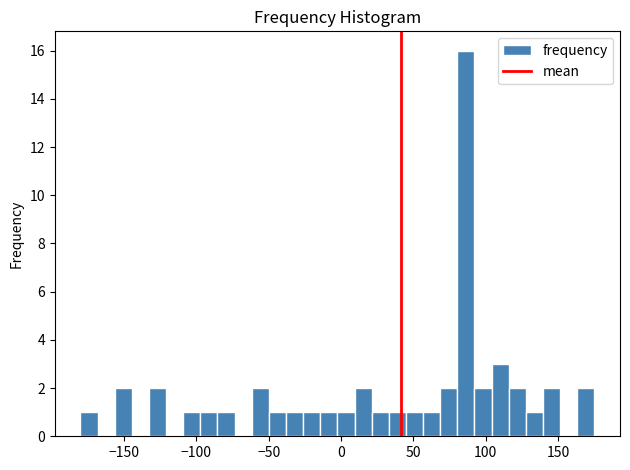

Around what value on the x-axis is the tallest bar? Give the approximate position of its centre, as read against the axis.

85